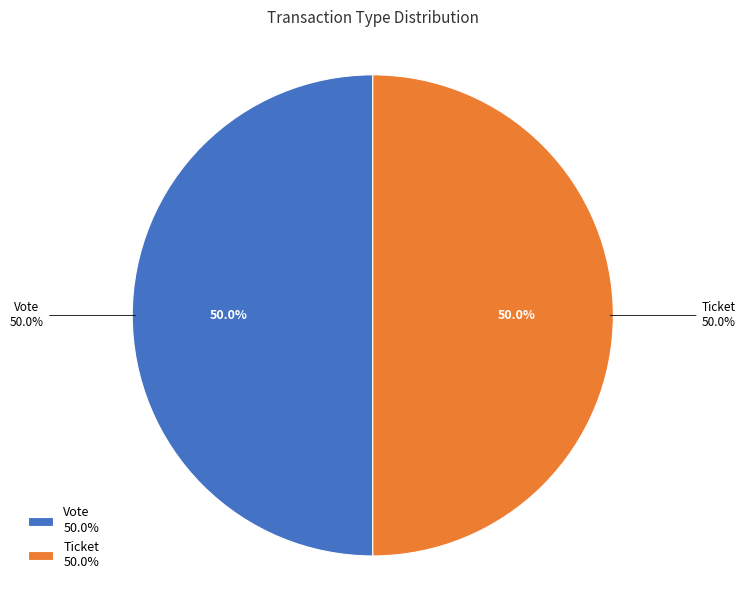

Does Ticket (io_index=0) account for over 50% of the chart?

No